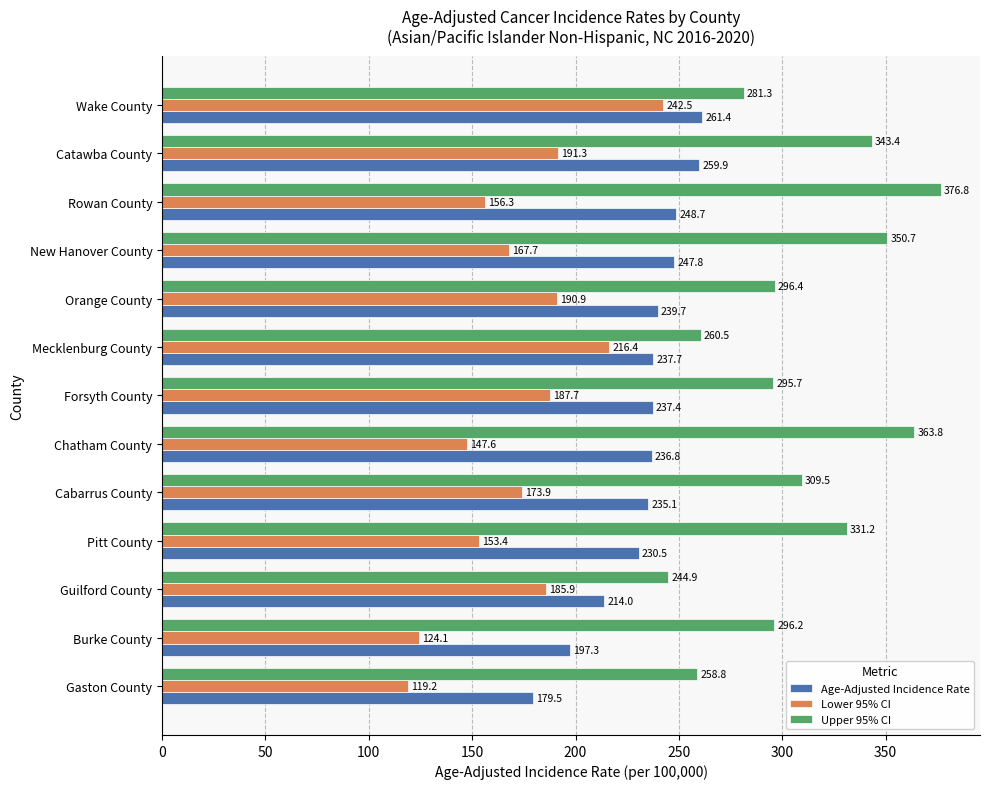

Rank the categories by Age-Adjusted Incidence Rate value from lowest to highest.

Gaston County, Burke County, Guilford County, Pitt County, Cabarrus County, Chatham County, Forsyth County, Mecklenburg County, Orange County, New Hanover County, Rowan County, Catawba County, Wake County